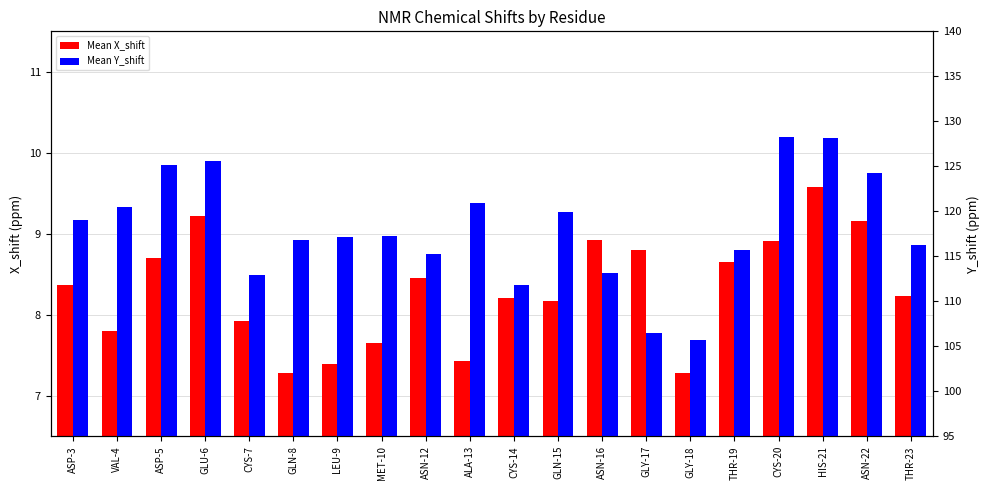

Is the value of Mean Y_shift at THR-23 greater than the value of Mean X_shift at GLY-18?

Yes